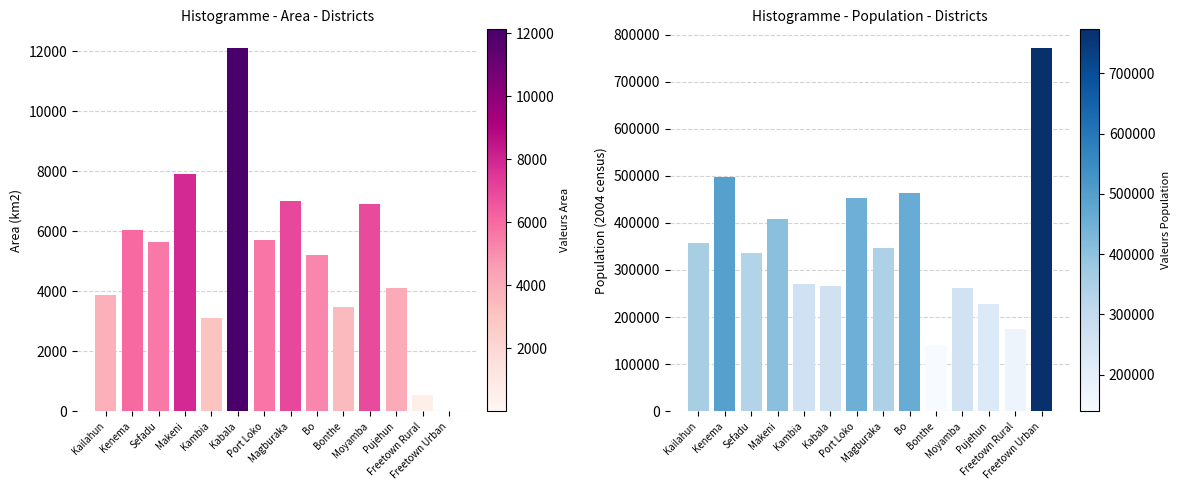

Reading right to left, list all the values displayed in this chart.

Area: 13	544	4105	6902	3468	5219	7003	5719	12121	3108	7895	5641	6053	3859
Population: 772873	174249	228392	260910	139687	463668	347197	453746	265758	270462	408390	335401	497948	358190